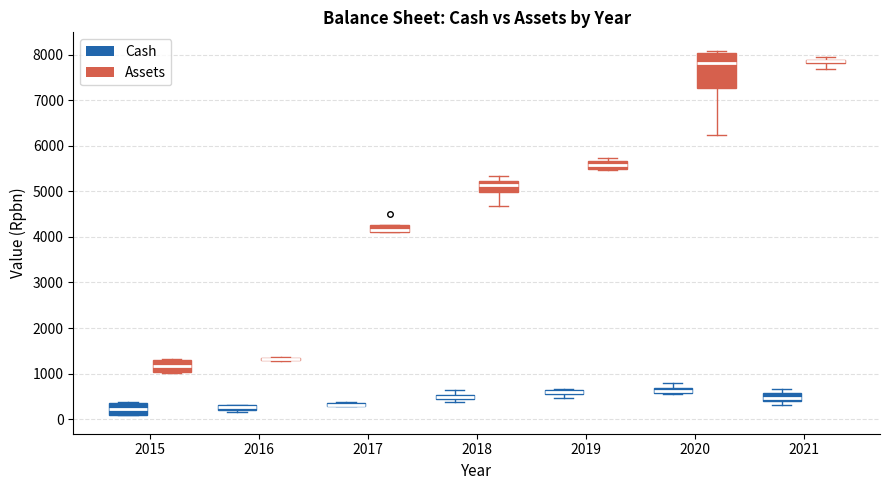

Which box is the tallest, from its lower edge to its upper edge?

2020 (Assets)